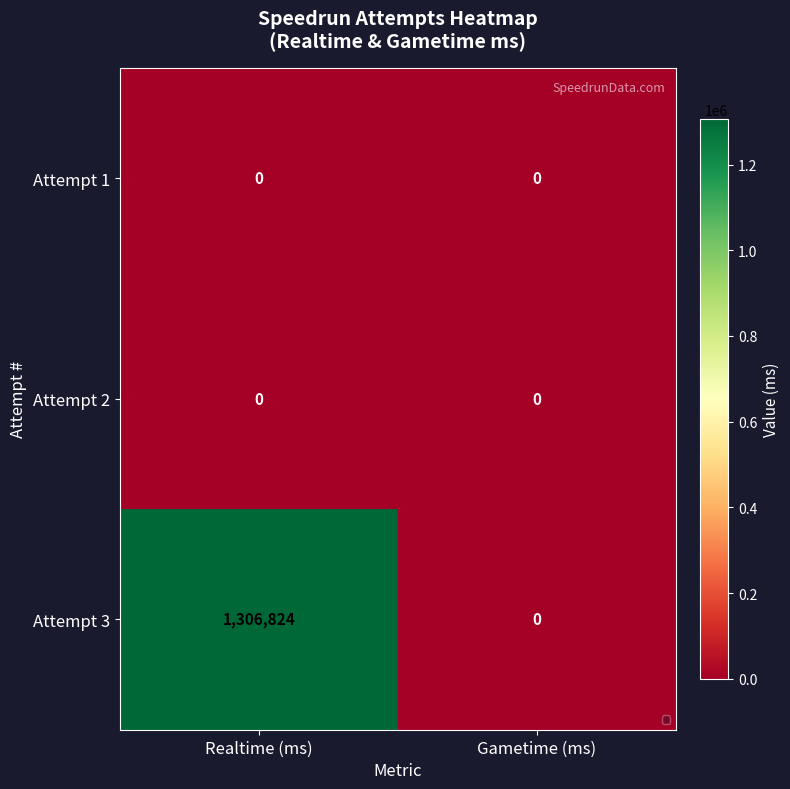

Read the Attempt 3 value at Realtime (ms), to the nearest 50.

1306800